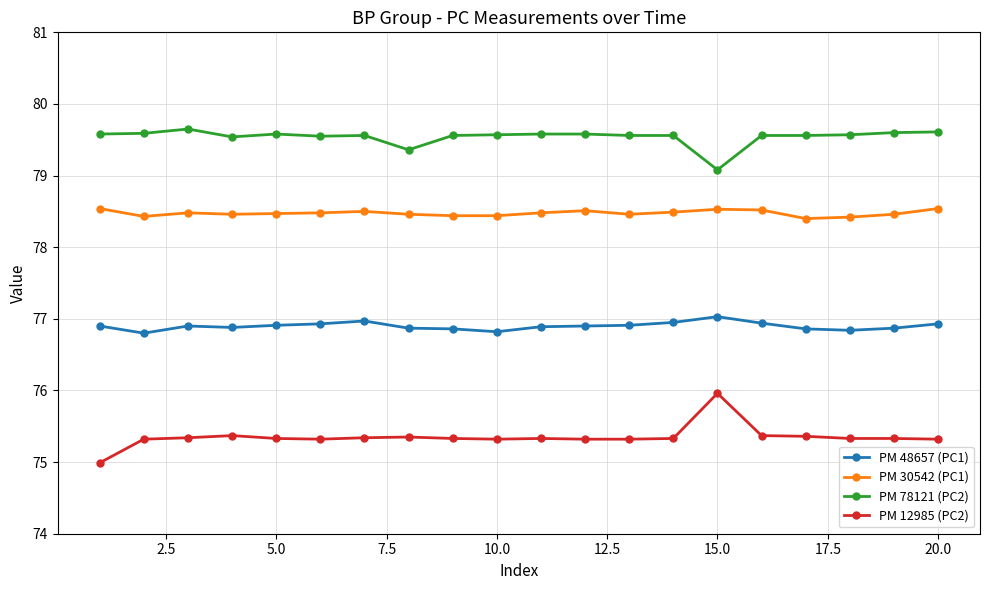

Count the number of data series in this chart.

4